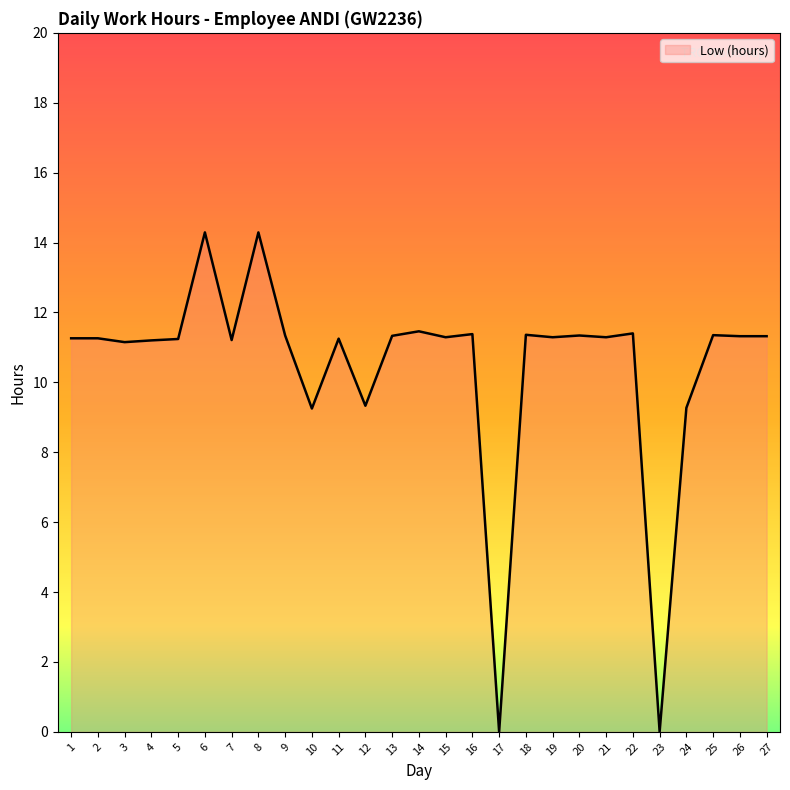

What is the difference between the maximum and minimum values?

14.3